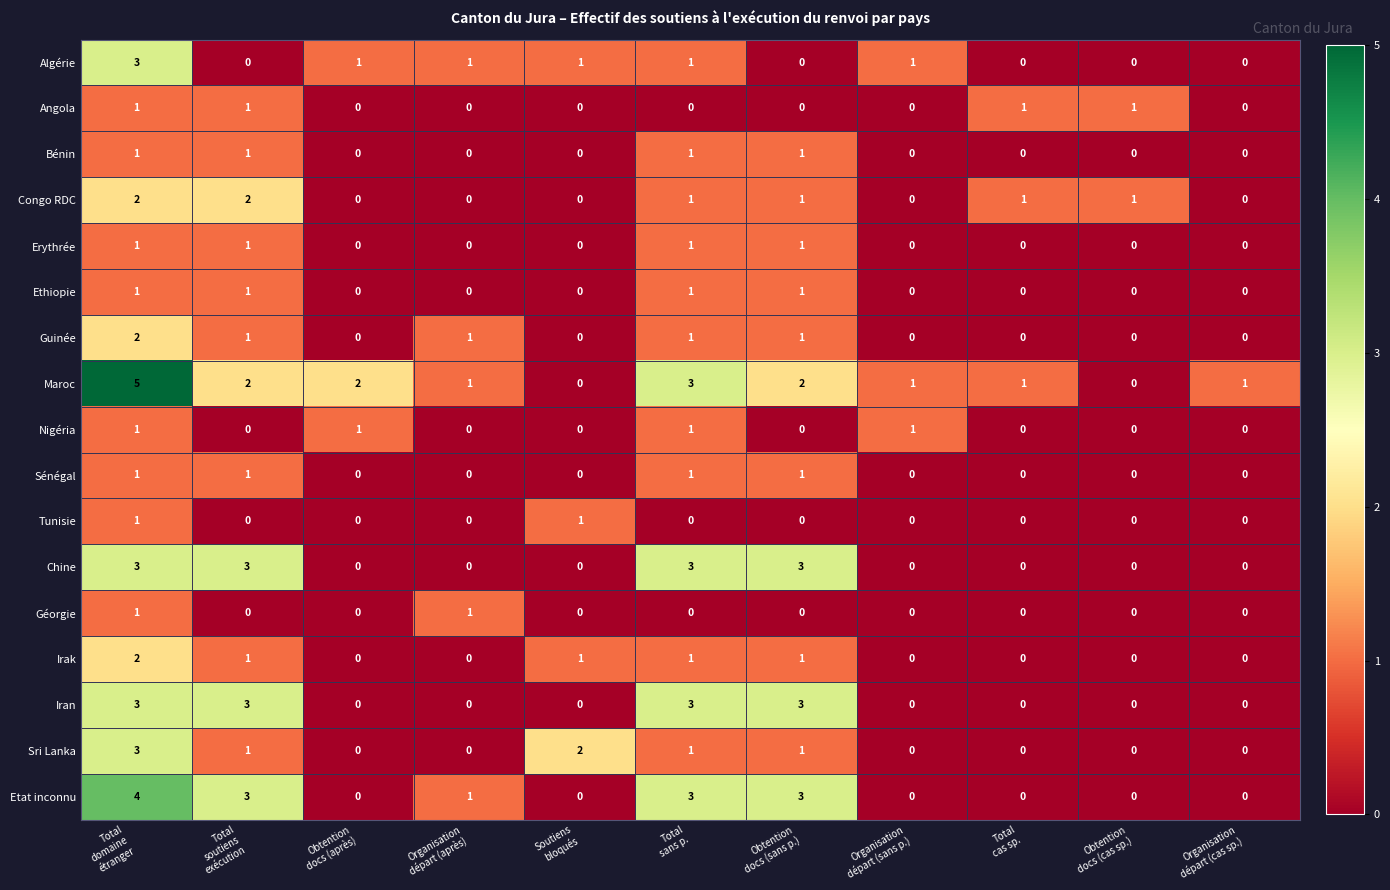

Which series has the largest total across all categories?

Maroc